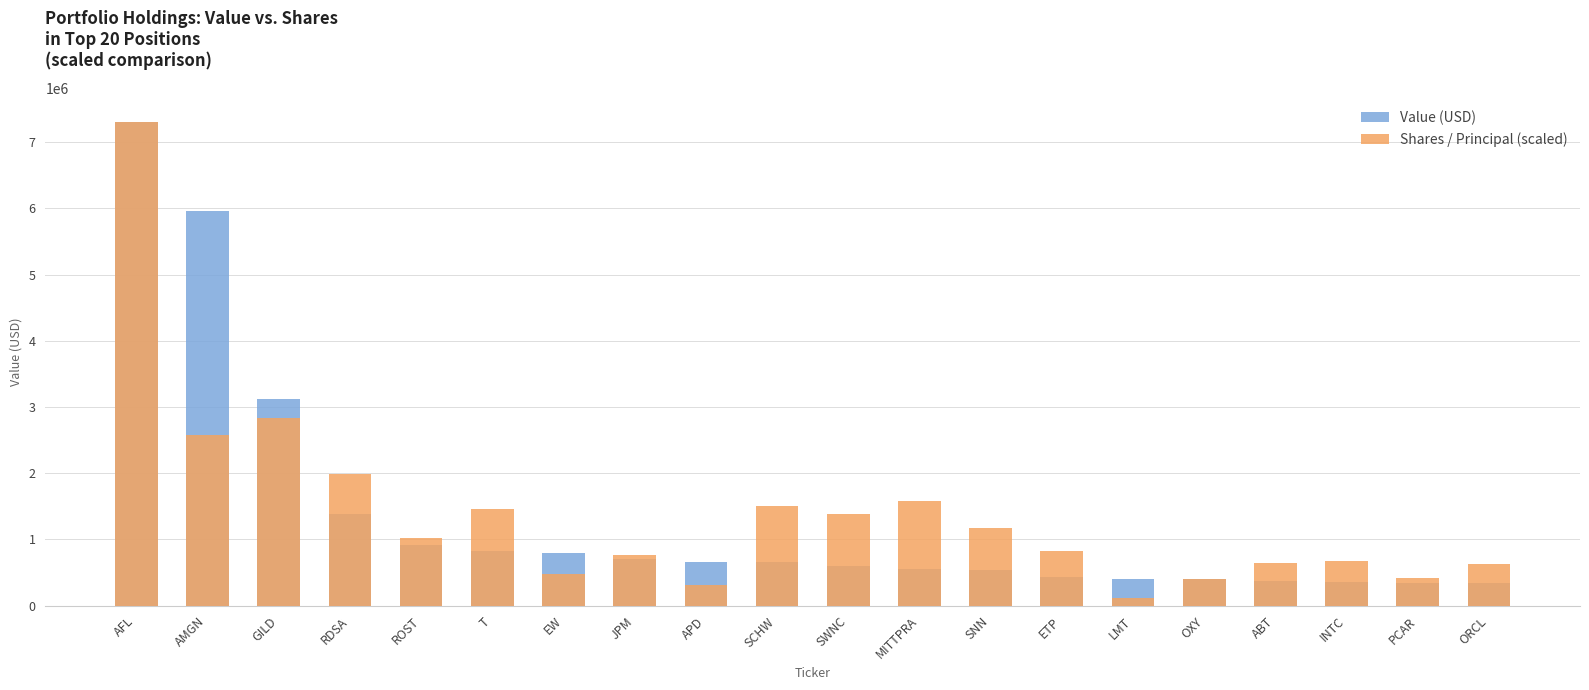

What is the value of the Shares / Principal (scaled) bar at the 15th from the left?

121446.3